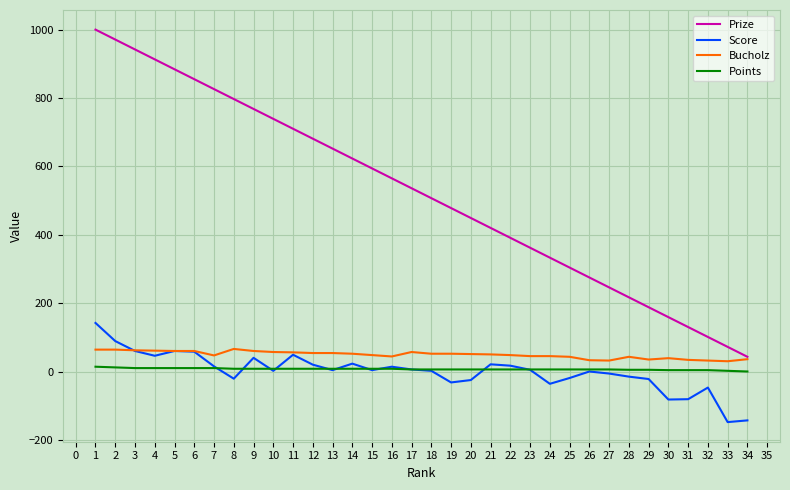

What is the sum of the Prize values at 11 and 31?

840